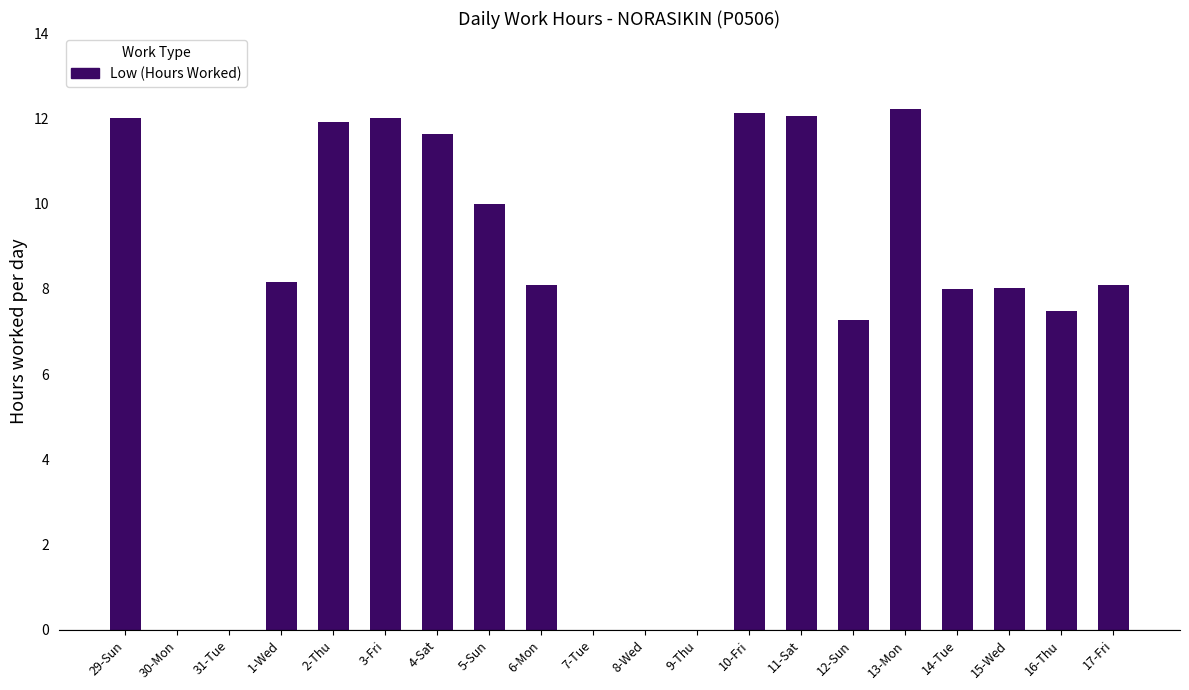

The value at 4-Sat is 17.4. True or false?

False